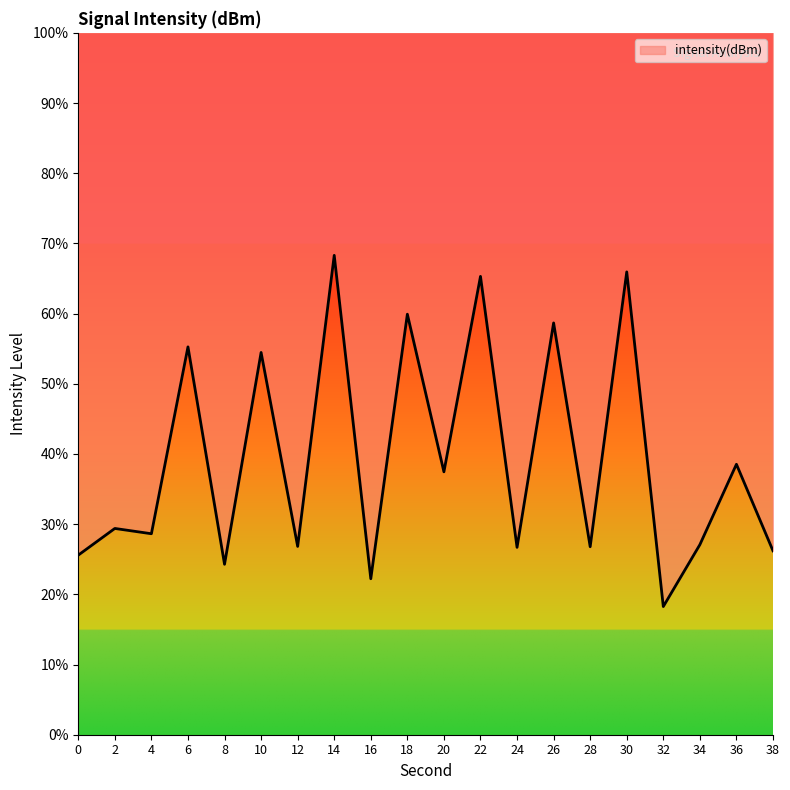

Approximately how many times larger is the value at 16 compared to 36?

0.6